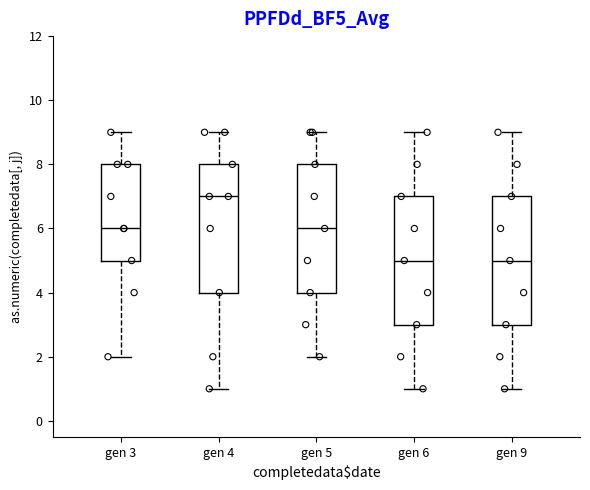

Which box has the highest median line?

gen 4